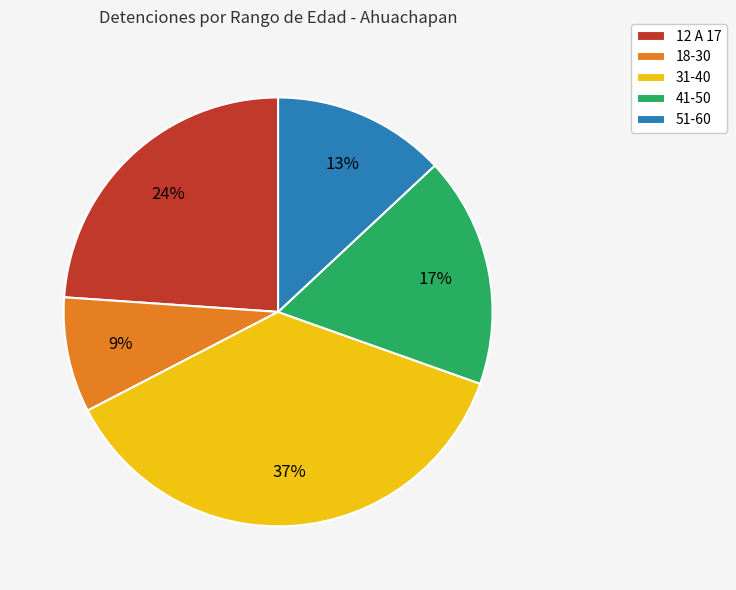

How many segments does this pie chart have?

5